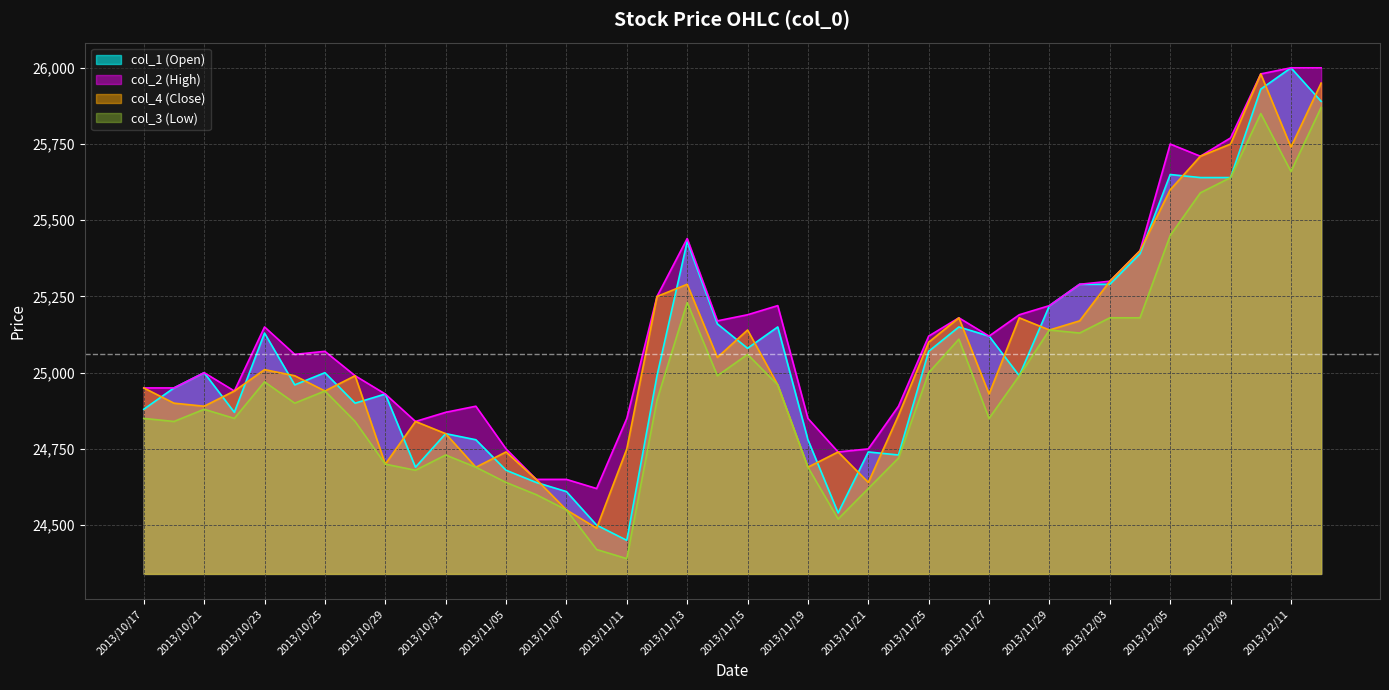

What is the label of the 32nd point from the right?

2013/10/29